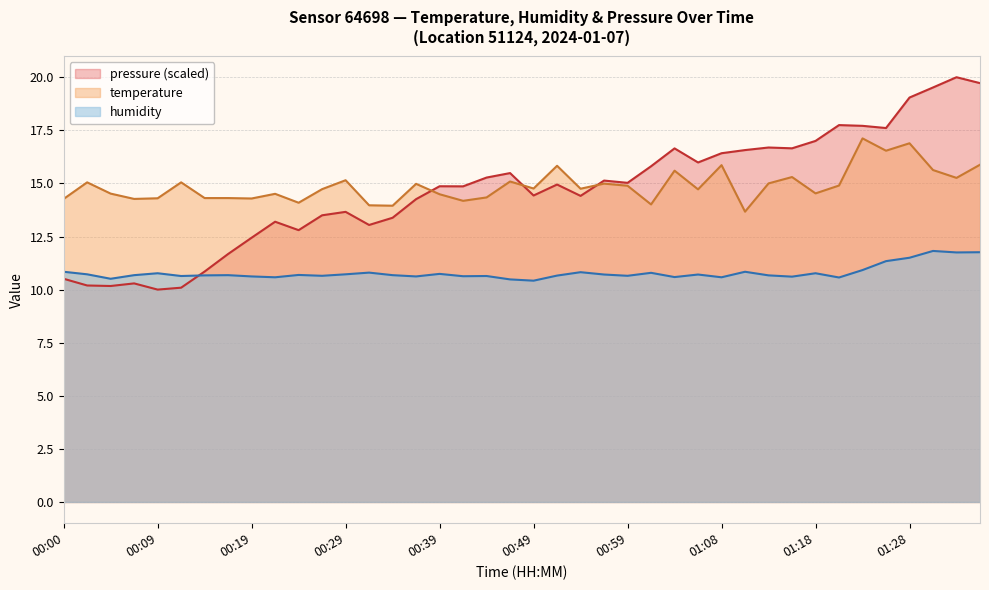

How many data points in temperature are less than 14?

3